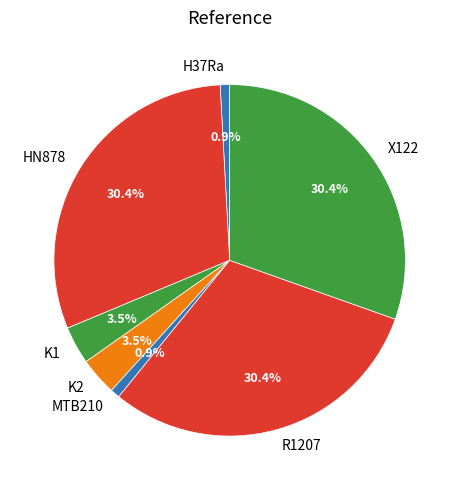

Approximately how many times larger is the value at X122 compared to R1207?

1.0